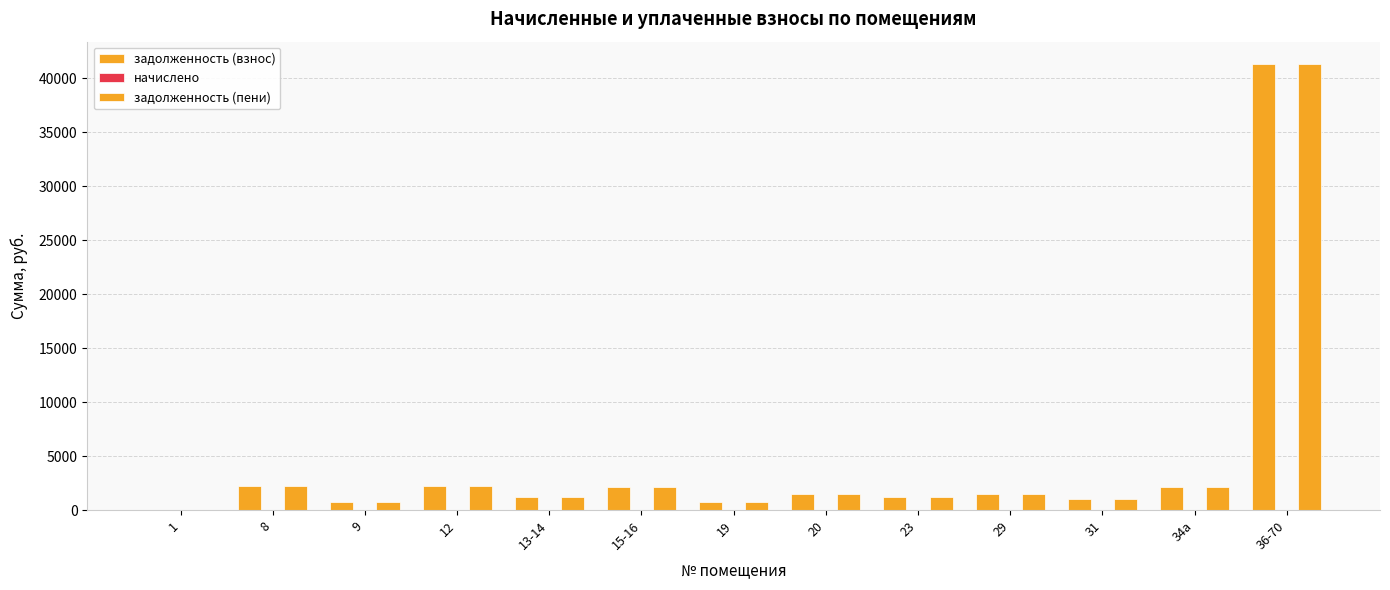

Reading right to left, extract all data points from this chart.

задолженность (взнос): 36-70=41300.3	34а=2100.2	31=1053.8	29=1522.4	23=1167.9	20=1473.6	19=745.4	15-16=2146.4	13-14=1187.3	12=2267.8	9=765.3	8=2228.9	1=0.0
начислено: 36-70=0.0	34а=0.0	31=0.0	29=0.0	23=0.0	20=0.0	19=0.0	15-16=0.0	13-14=0.0	12=0.0	9=0.0	8=0.0	1=0.0
задолженность (пени): 36-70=41300.3	34а=2100.2	31=1053.8	29=1522.4	23=1167.9	20=1473.6	19=745.4	15-16=2146.4	13-14=1187.3	12=2267.8	9=765.3	8=2228.9	1=0.0